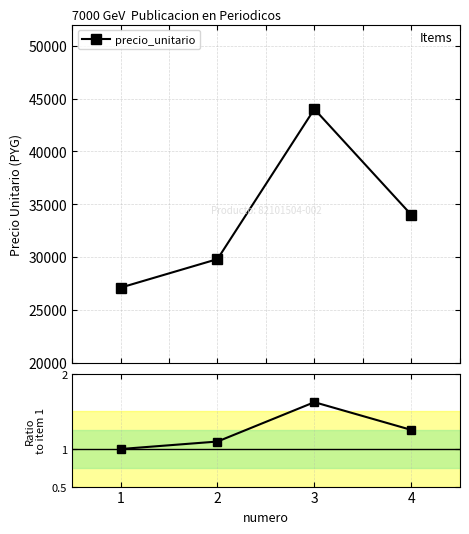

What is the difference between the maximum and second lowest values?

0.5